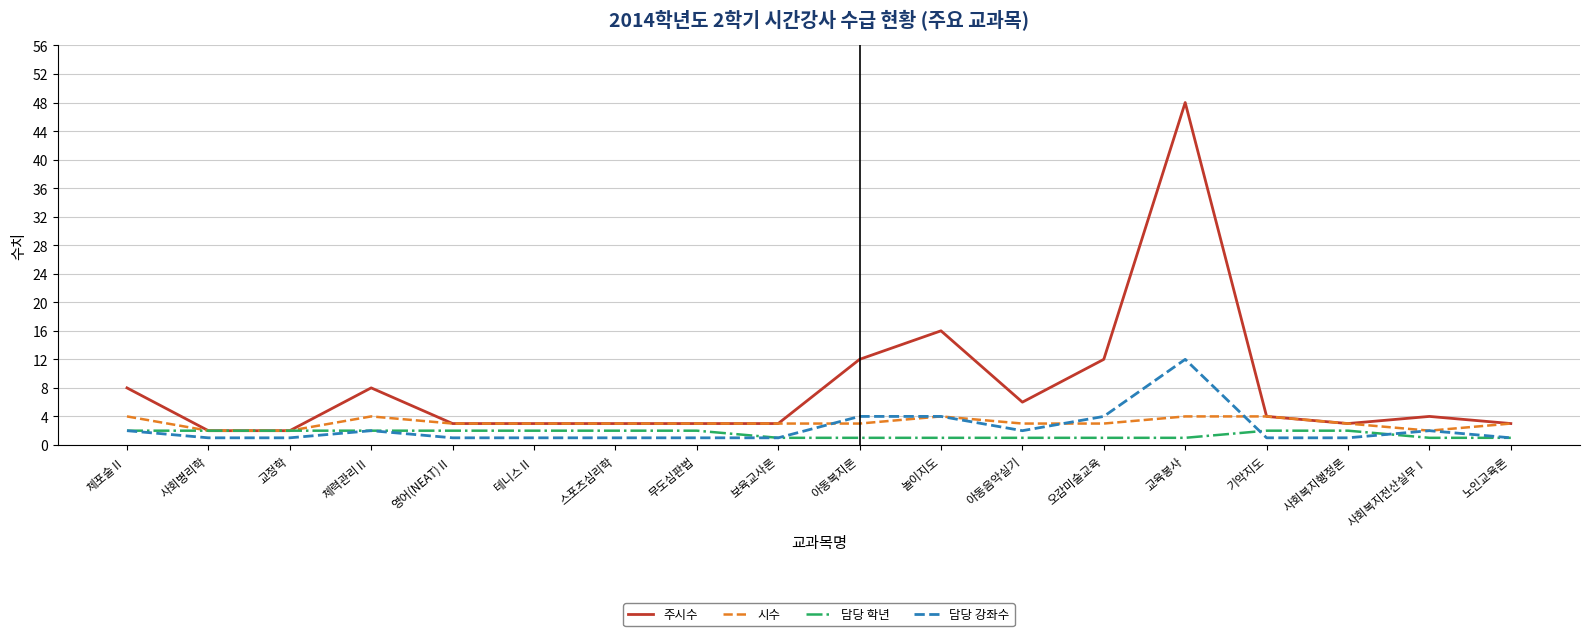

Does the chart have visible grid lines?

Yes